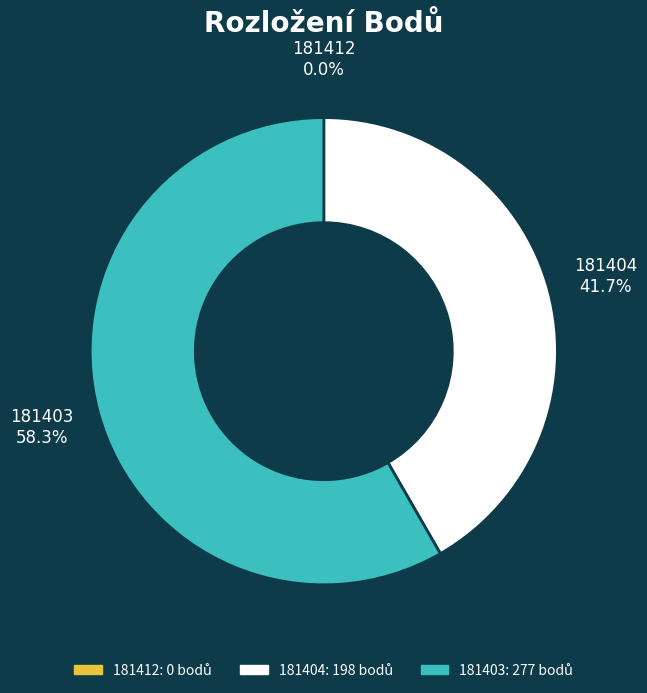

Is there a majority slice in this chart?

Yes